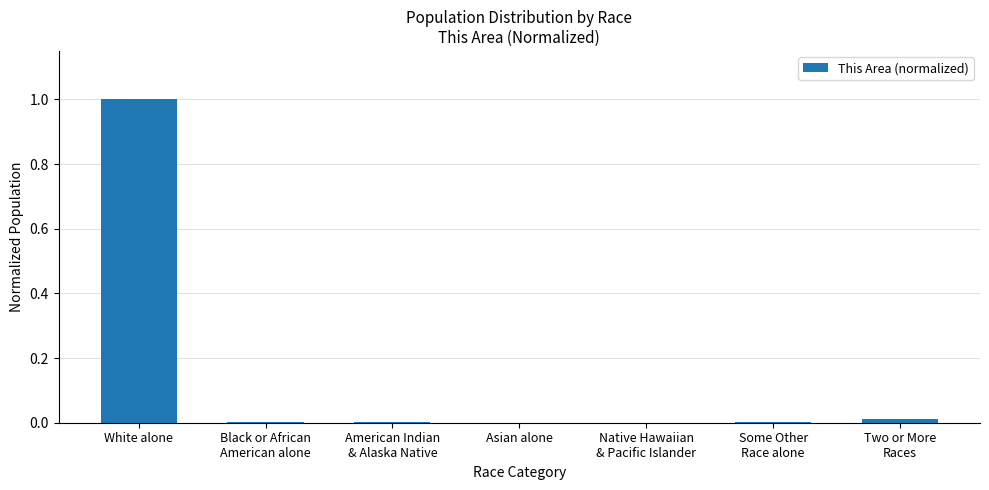

How many categories are shown in the chart?

7